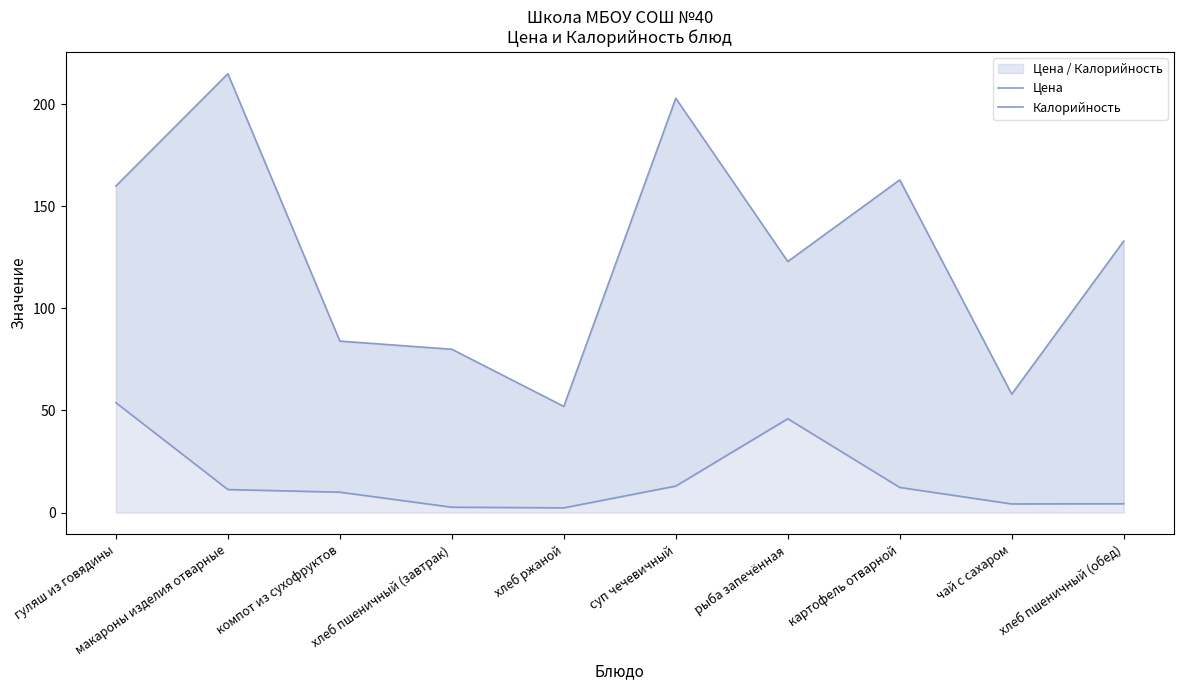

Between хлеб пшеничный (обед) and компот из сухофруктов, which is larger?

компот из сухофруктов